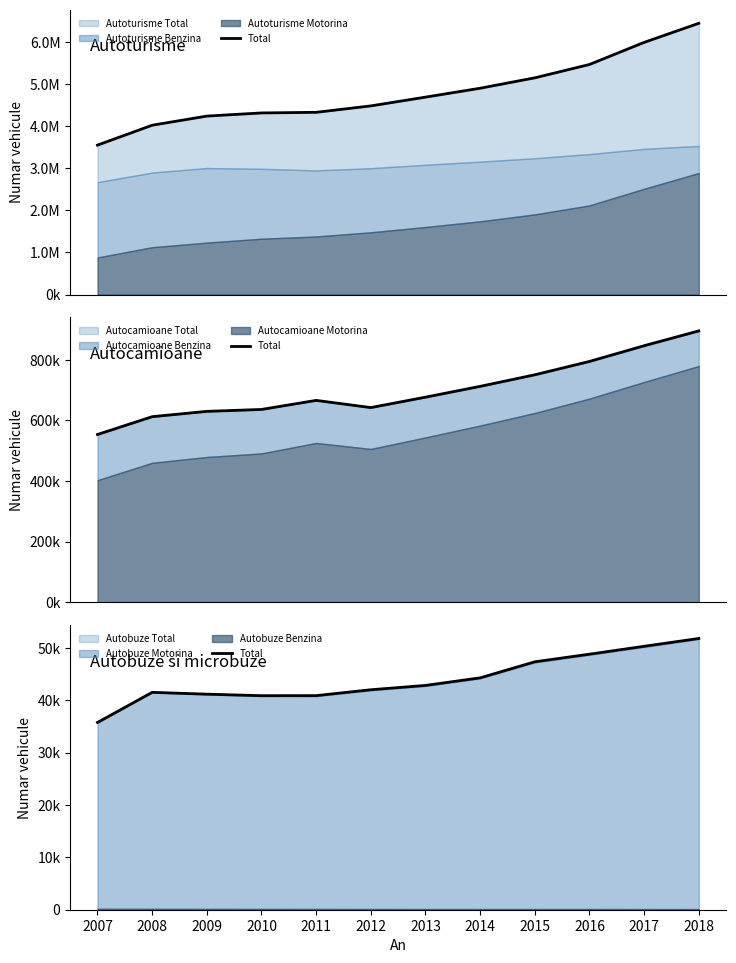

Which has a higher value, 2018 or 2007?

2018